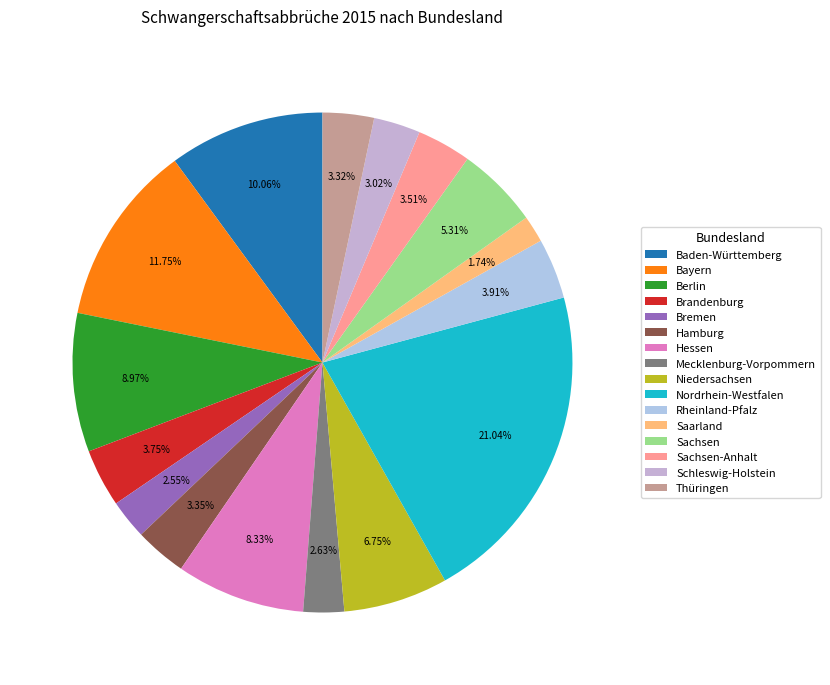

True or false: Saarland accounts for 2% of the total.

True